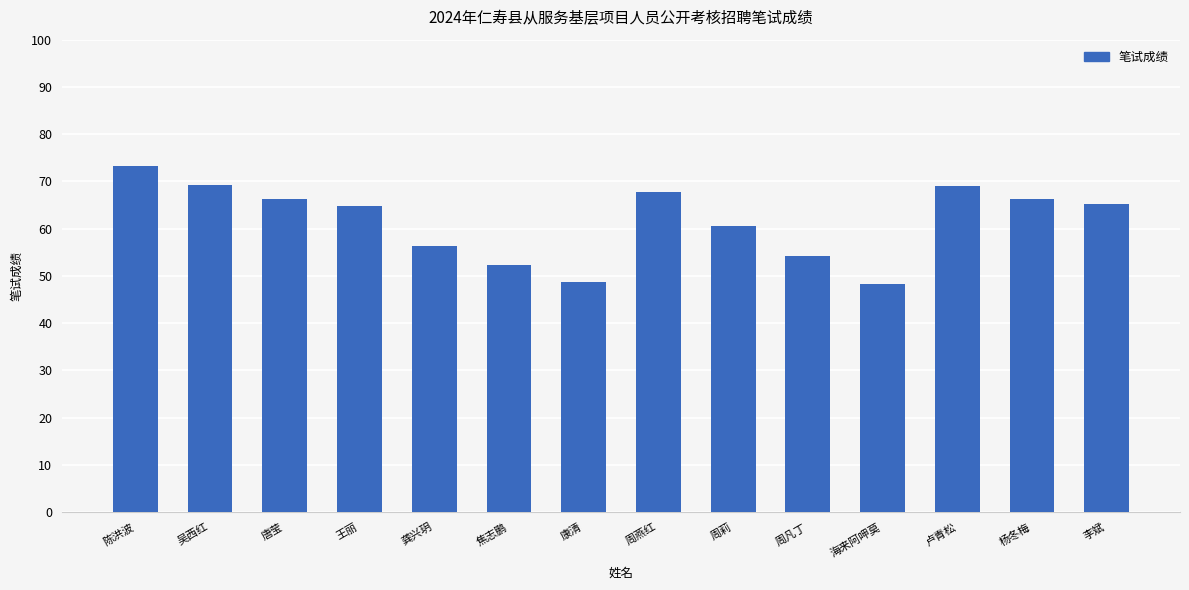

Are the bars grouped side by side (vs. stacked)?

No